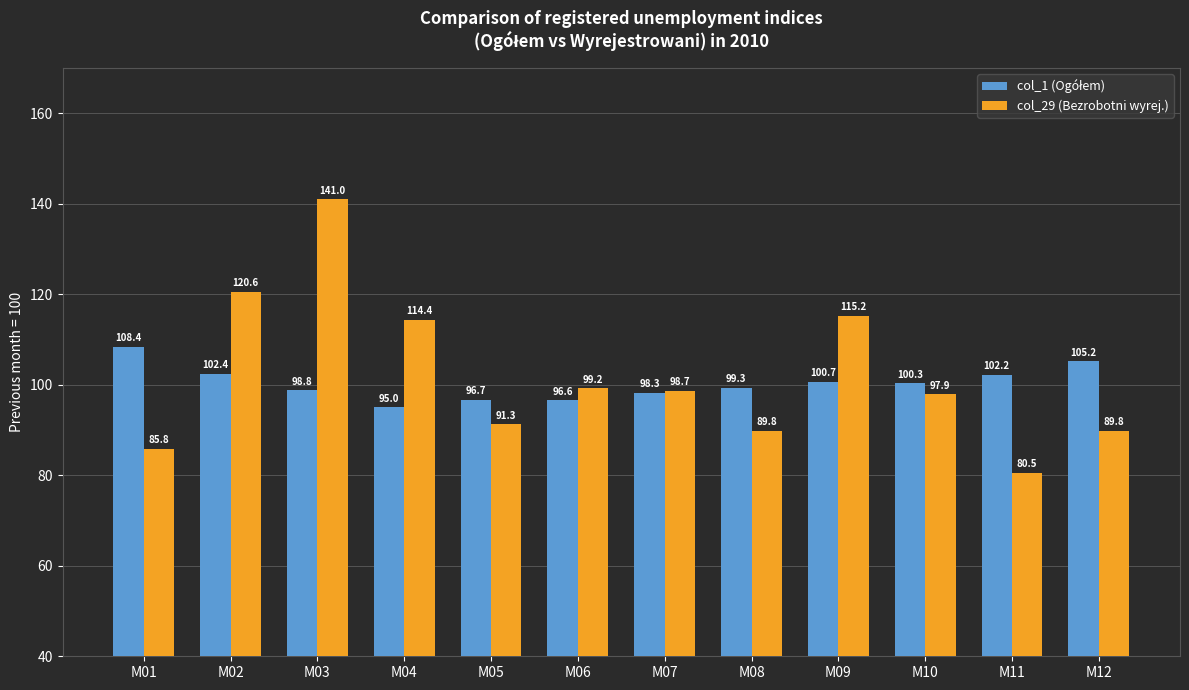

Are the bars horizontal?

No